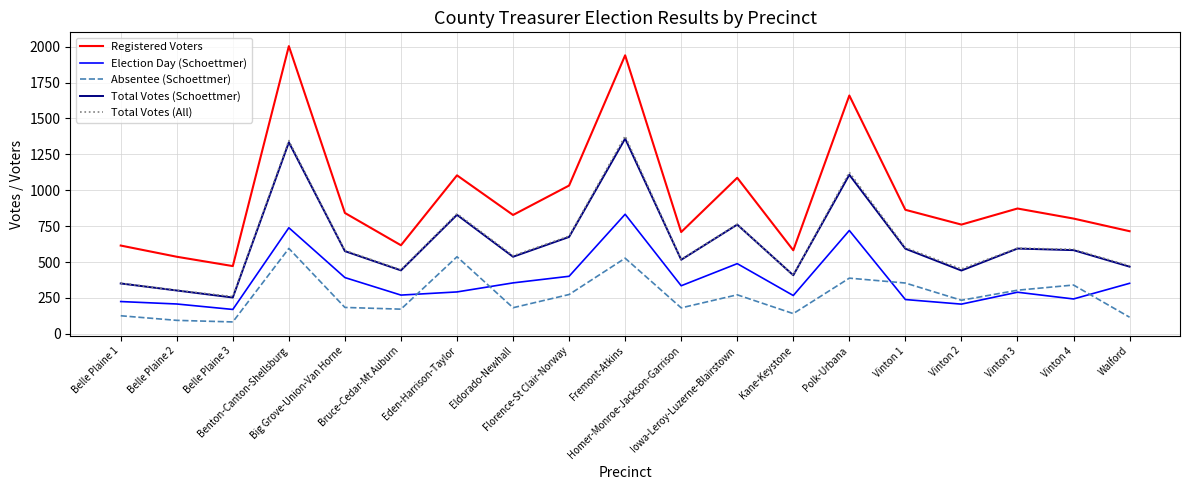

How many interior local peaks does the Total Votes (Schoettmer) series have?

6